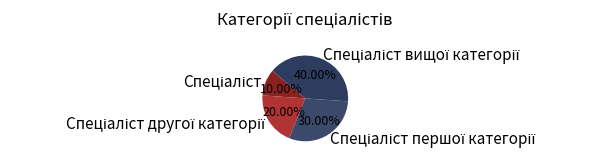

Does any single category account for the majority?

No